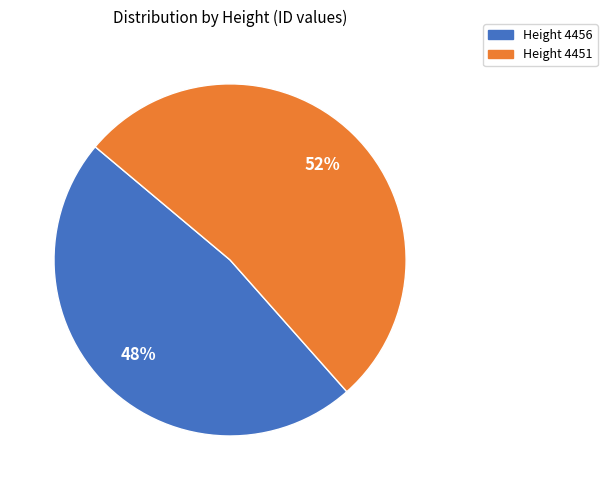

To the nearest percent, what is the average slice percentage?

50%